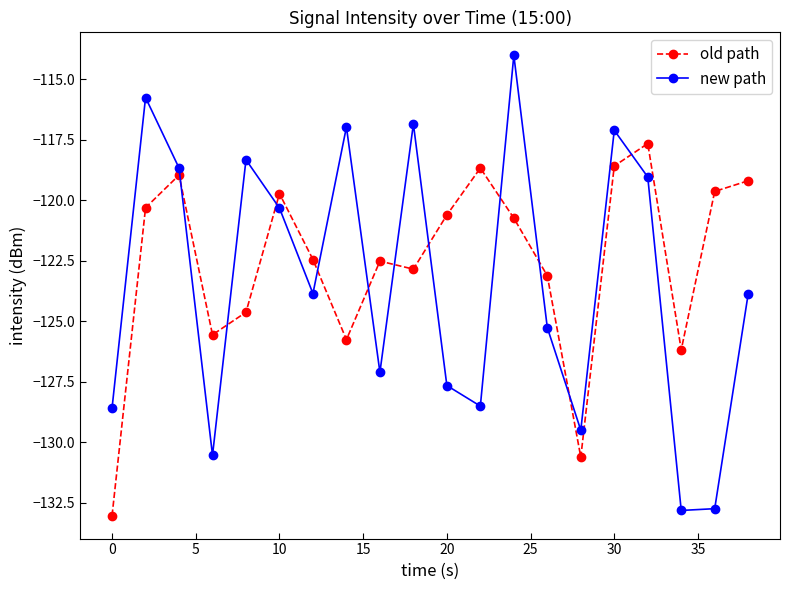

How many lines are shown in the chart?

2